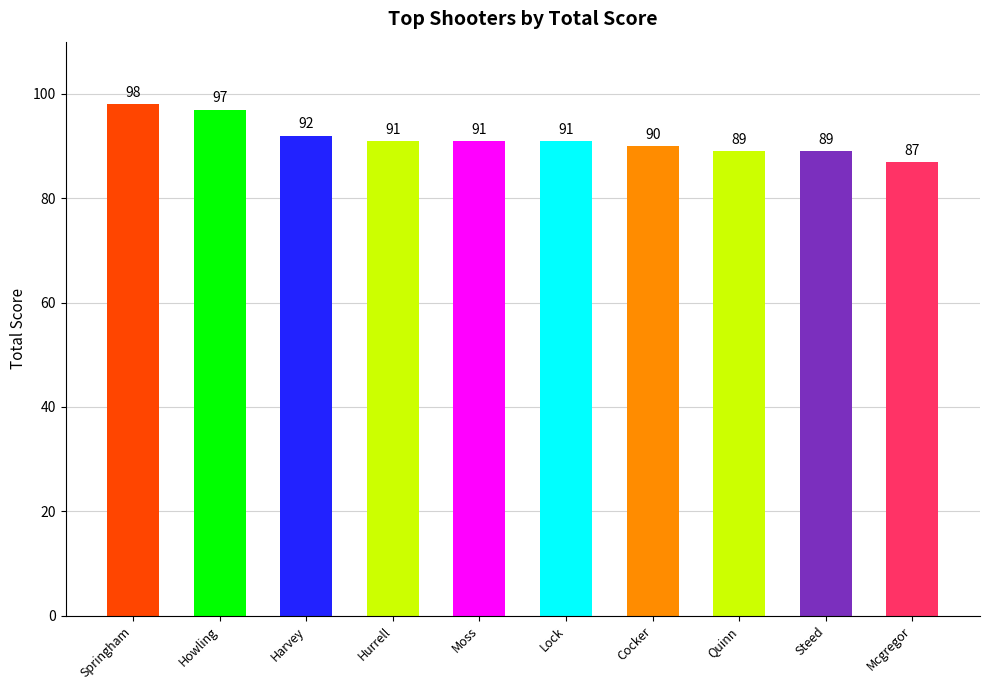

What is the sum of the values at Hurrell and Quinn?

180